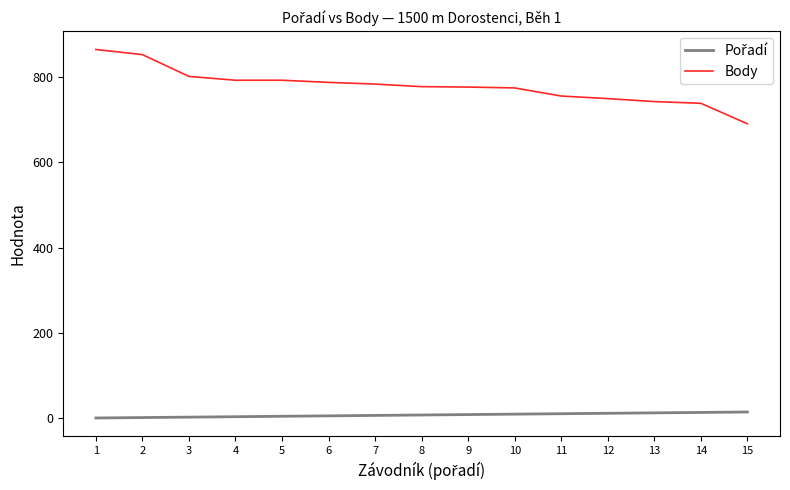

Which series has the largest range (max minus min)?

Body